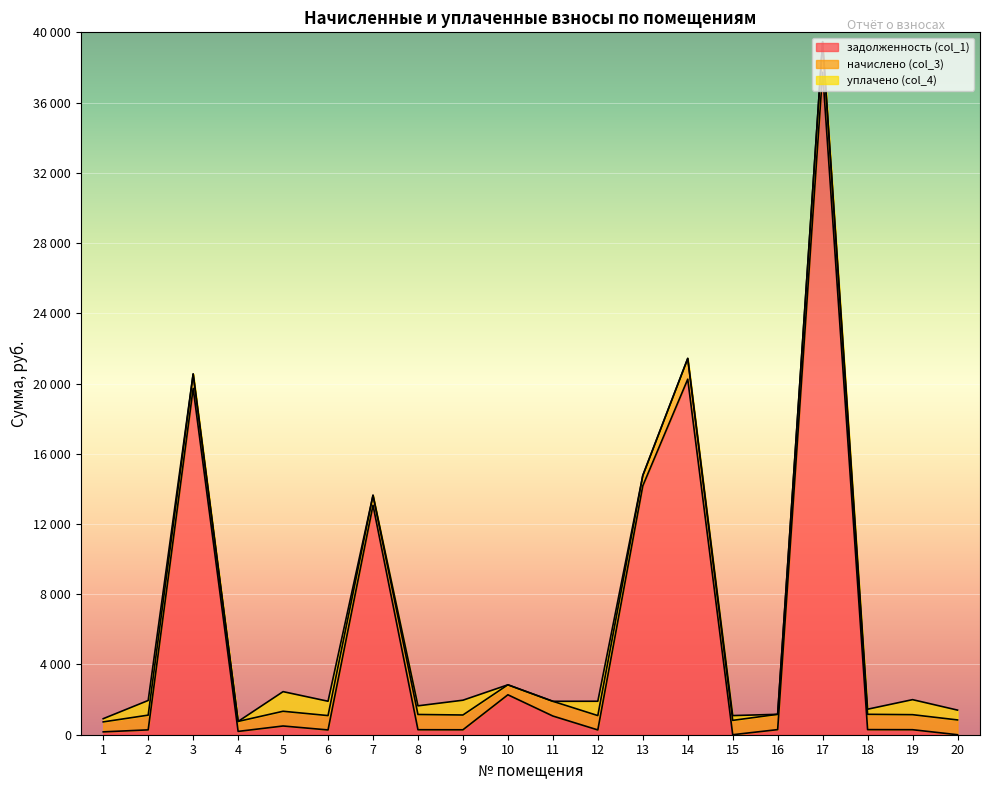

Is the value of начислено (col_3) at 7 greater than the value of задолженность (col_1) at 11?

No